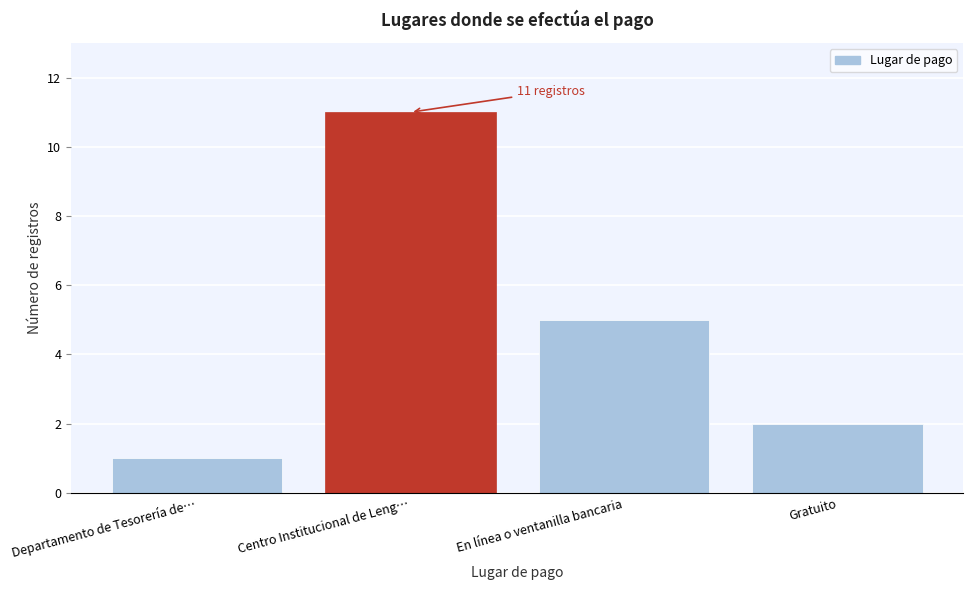

Reading left to right, list all the values displayed in this chart.

1	11	5	2